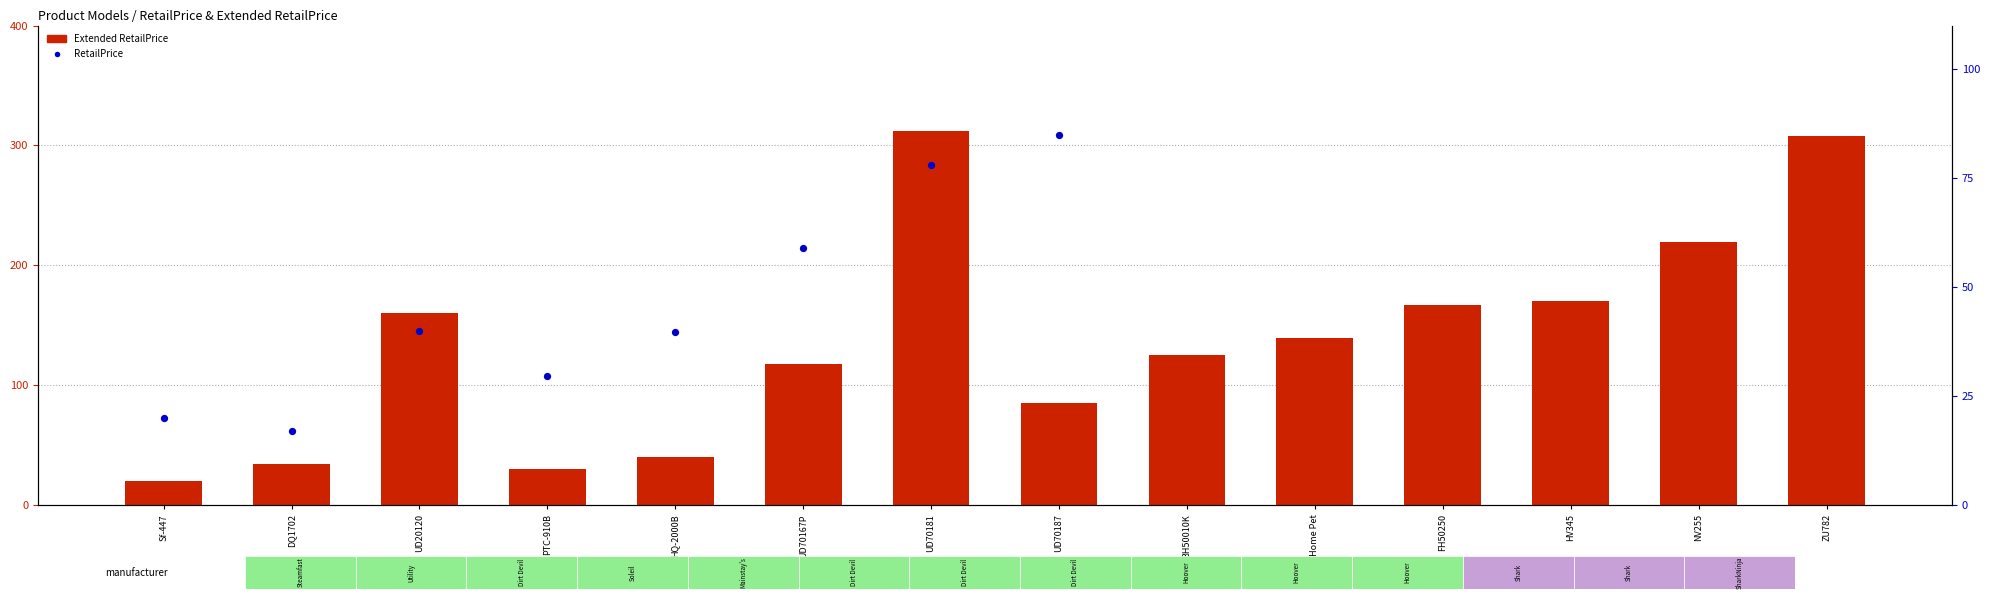

What is the total value across all series at PTC-910B?

59.4